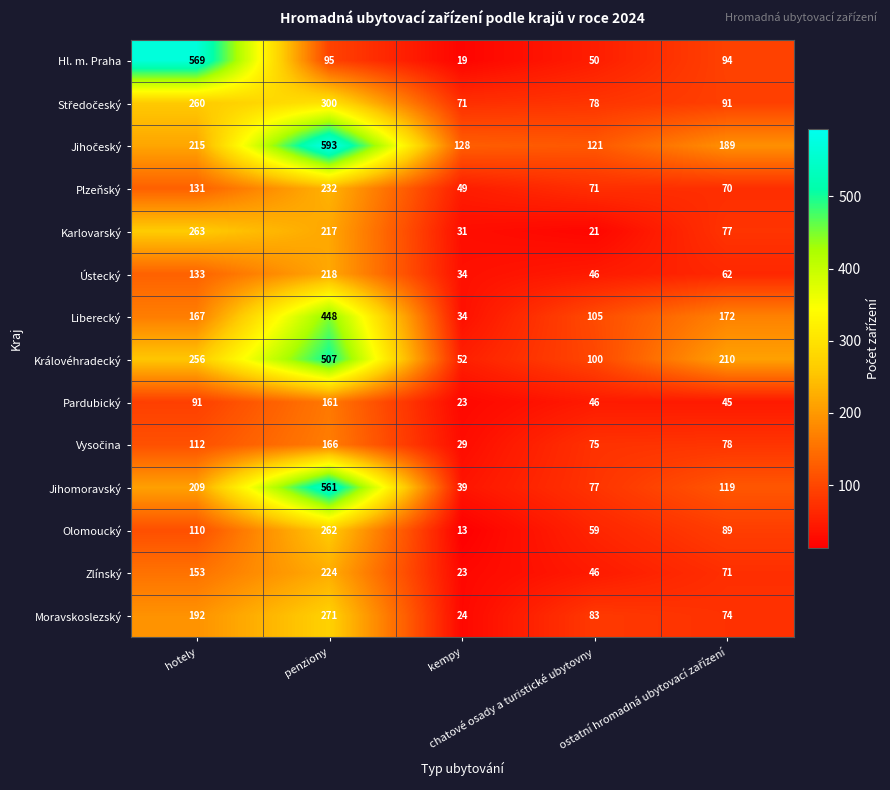

At how many categories does at least one series exceed 204?

3